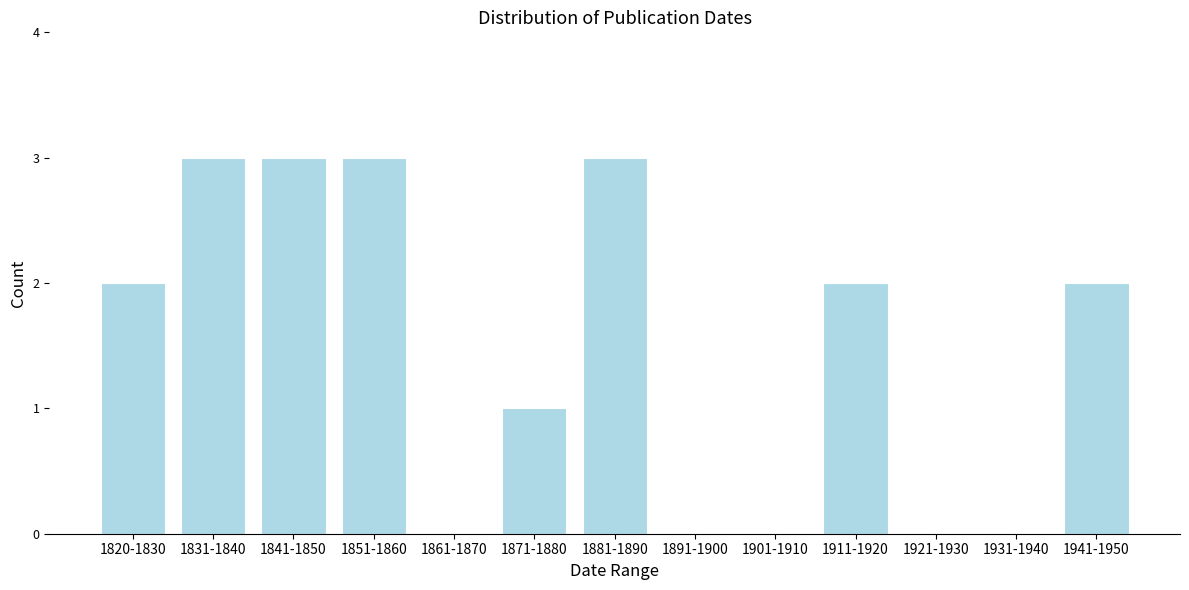

Reading left to right, transcribe all the data shown in this chart.

1820-1830=2	1831-1840=3	1841-1850=3	1851-1860=3	1861-1870=0	1871-1880=1	1881-1890=3	1891-1900=0	1901-1910=0	1911-1920=2	1921-1930=0	1931-1940=0	1941-1950=2